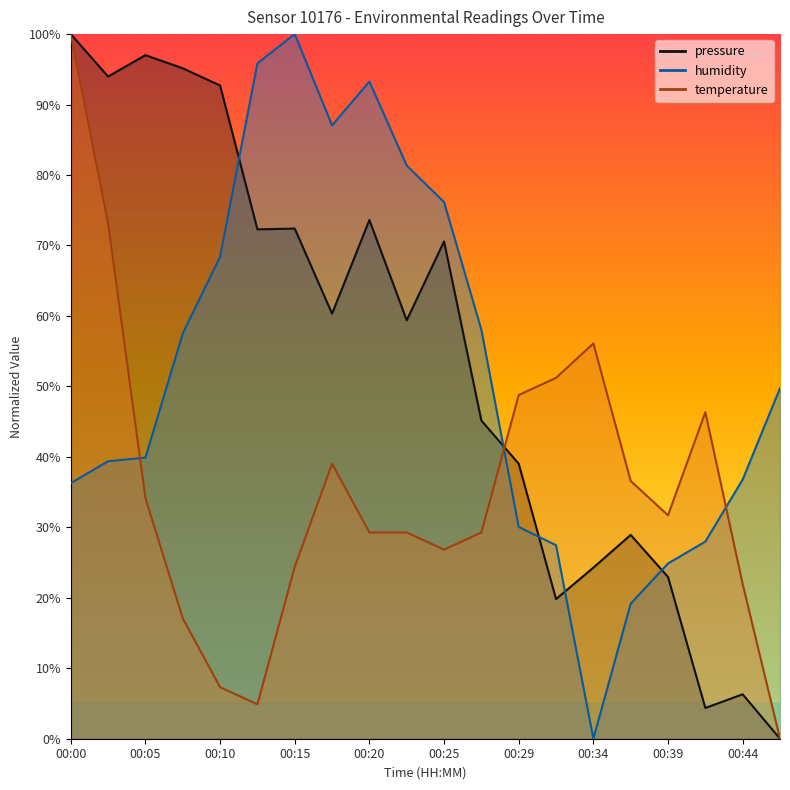

Reading left to right, extract all data points from this chart.

pressure: 100.0	94.0	97.0	95.1	92.7	72.3	72.4	60.3	73.6	59.4	70.6	45.2	39.0	19.8	24.3	28.9	23.0	4.4	6.3	0.0
humidity: 36.3	39.4	39.9	57.5	68.4	95.9	100.0	87.0	93.3	81.3	76.2	58.0	30.1	27.5	0.0	19.2	24.9	28.0	36.8	49.7
temperature: 100.0	73.2	34.1	17.1	7.3	4.9	24.4	39.0	29.3	29.3	26.8	29.3	48.8	51.2	56.1	36.6	31.7	46.3	22.0	0.0